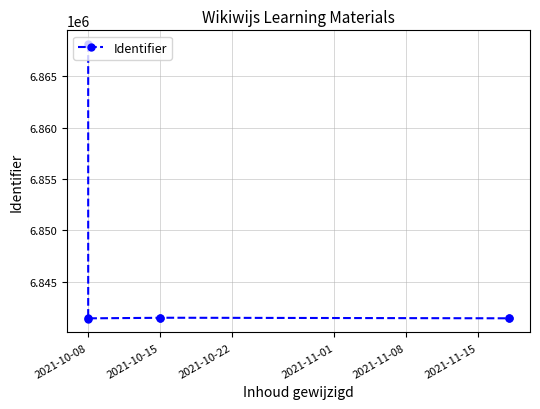

What is the ratio of the value at 2021-11-01 to the value at 2021-11-08?

1.0